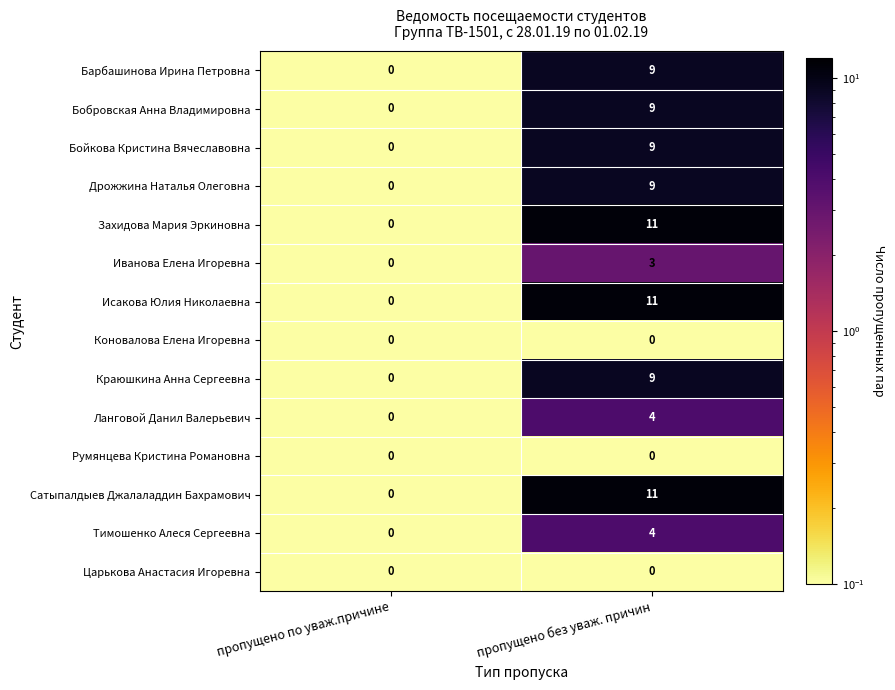

What is the average value of the Сатыпалдыев Джалаладдин Бахрамович series?

6